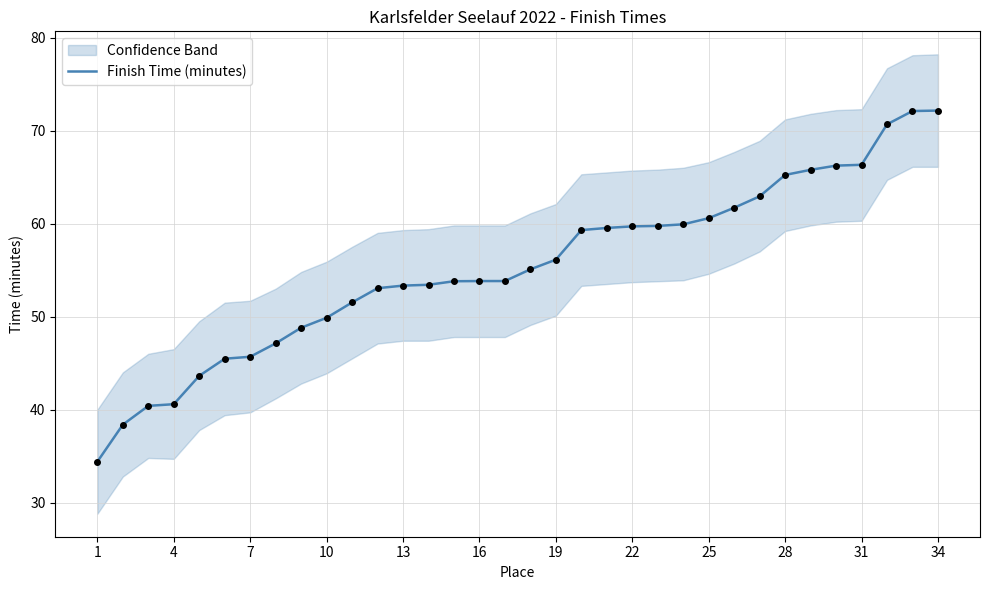

What is the lowest value of the Finish Time (minutes) series?

34.4